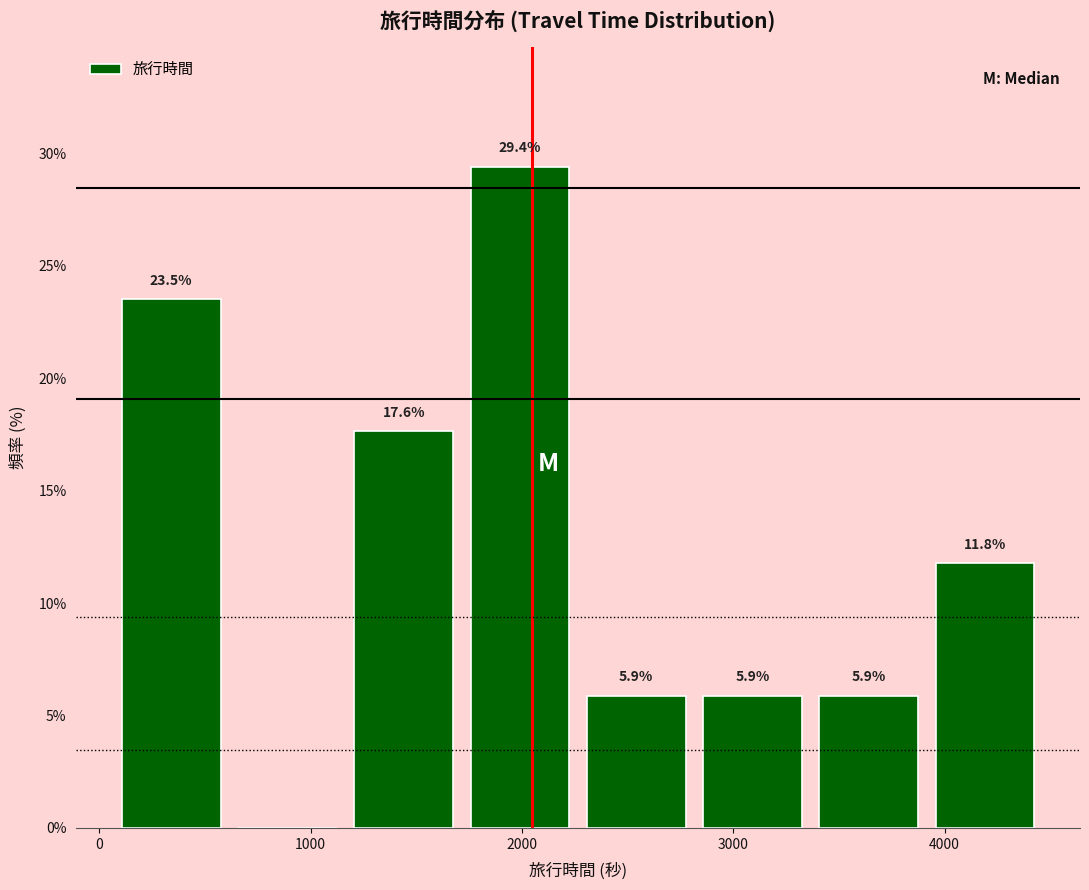

Over which range of the x-axis is the bar tallest?

1700 to 2300